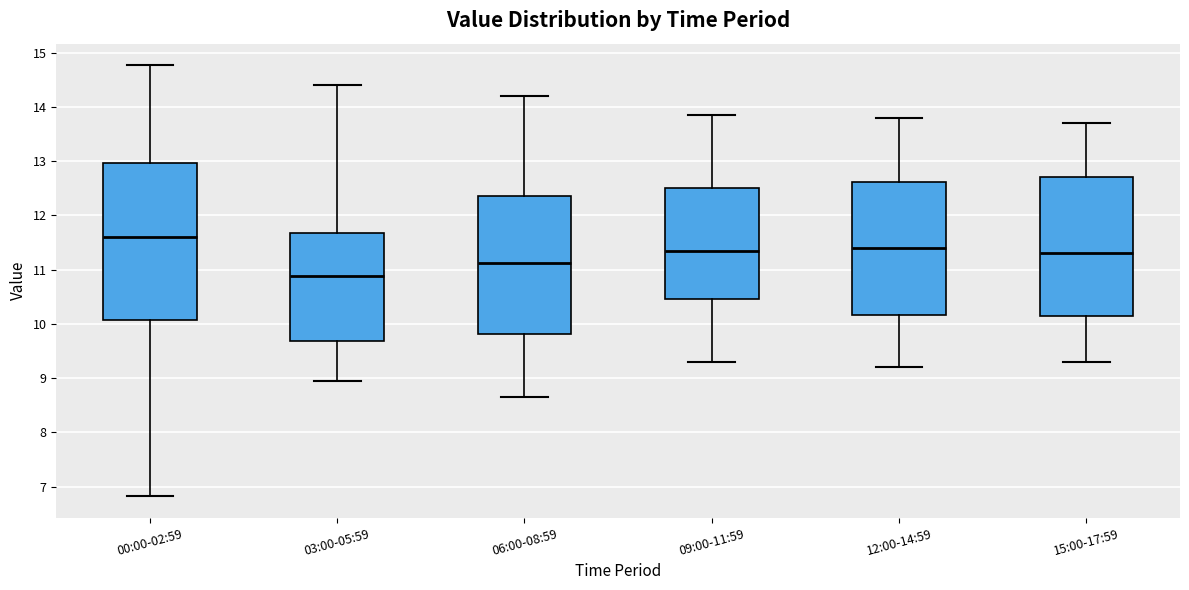

Reading left to right, read every box against the y-axis: the position of its median line, the range the box covers, and the ends of its whiskers. The values are not printed on the chart, so give them approximately, as read against the axis.

00:00-02:59: median 11.6, box 10.1 to 13.0, whiskers 6.8 to 14.8
03:00-05:59: median 10.9, box 9.7 to 11.7, whiskers 9.0 to 14.4
06:00-08:59: median 11.1, box 9.8 to 12.4, whiskers 8.7 to 14.2
09:00-11:59: median 11.4, box 10.5 to 12.5, whiskers 9.3 to 13.9
12:00-14:59: median 11.4, box 10.2 to 12.6, whiskers 9.2 to 13.8
15:00-17:59: median 11.3, box 10.1 to 12.7, whiskers 9.3 to 13.7